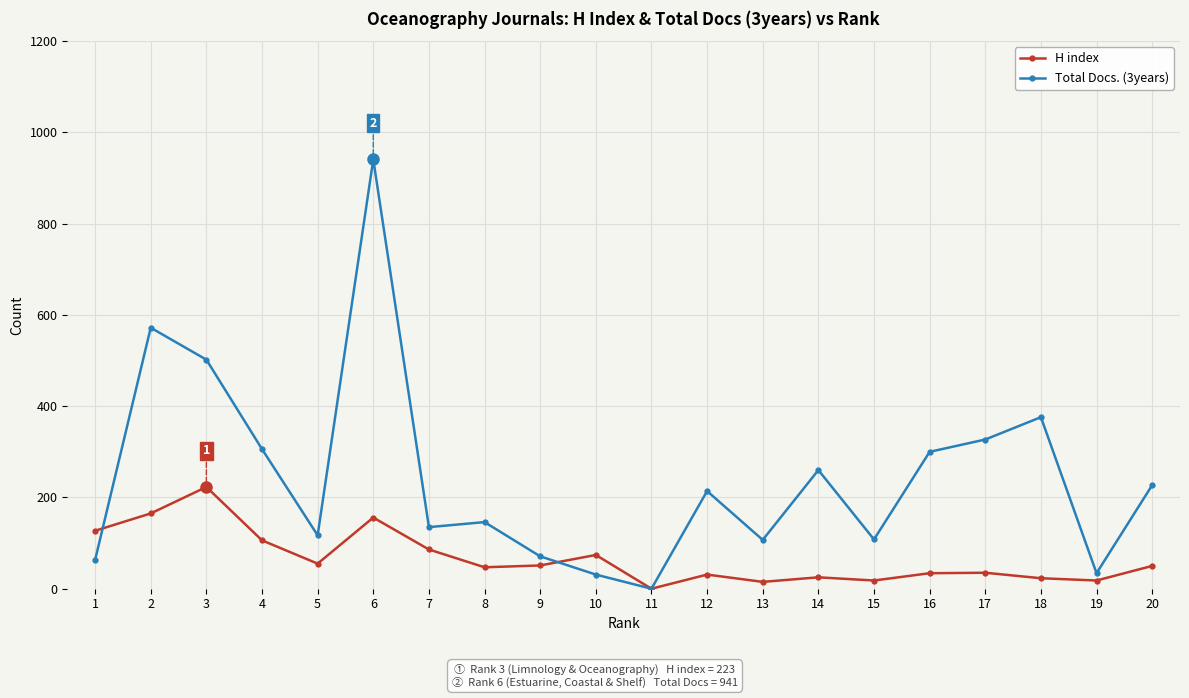

How many positive values does the H index series have?

19